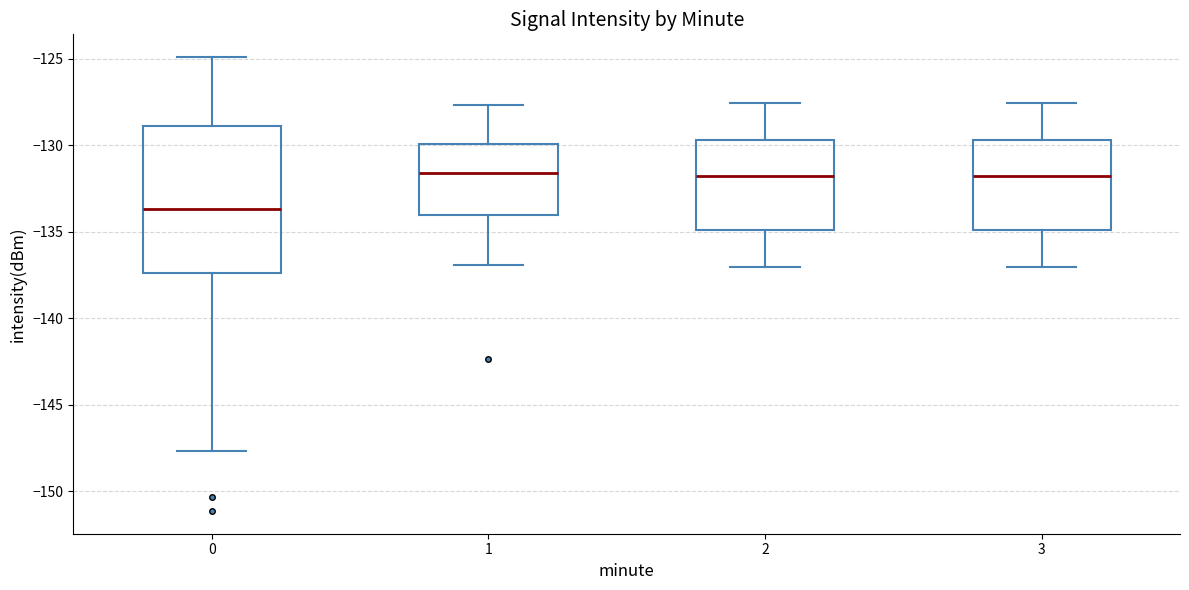

Which box is the tallest, from its lower edge to its upper edge?

0